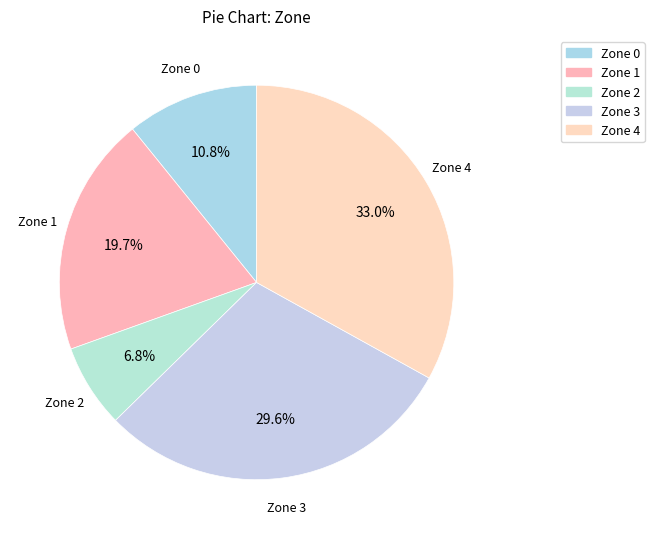

How many slices are in this pie chart?

5